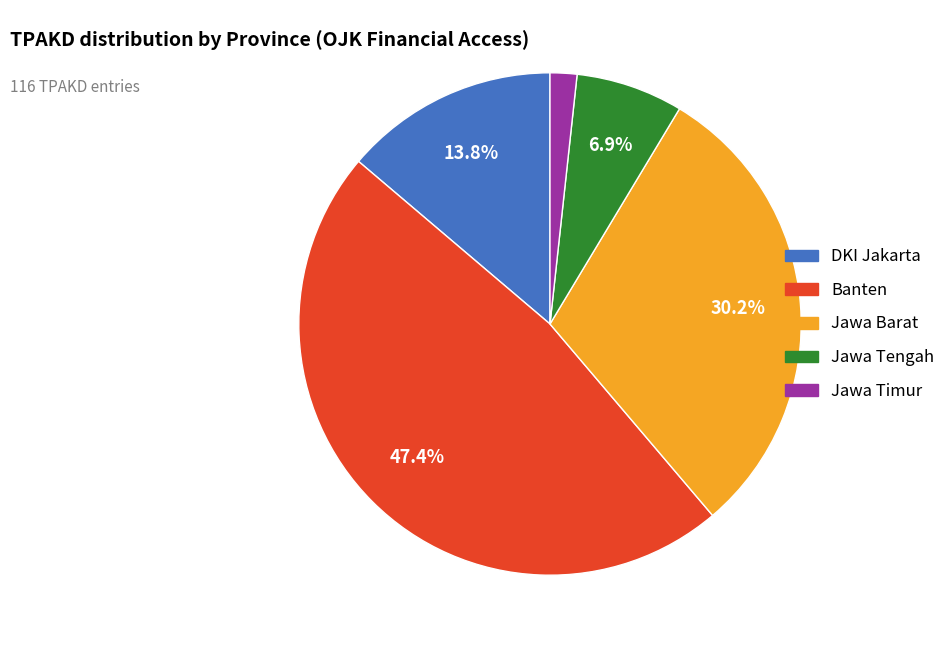

Rank the categories by value from lowest to highest.

Jawa Timur, Jawa Tengah, DKI Jakarta, Jawa Barat, Banten